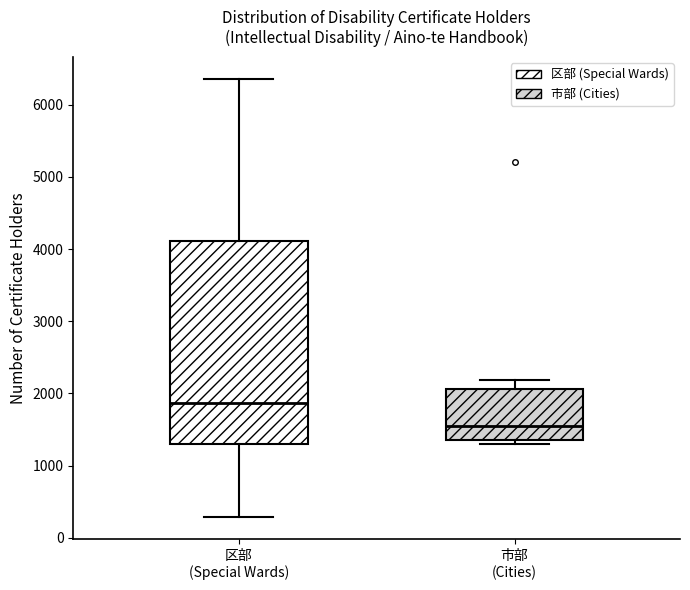

Where is the lower edge of the box for 市部 (Cities) on the y-axis? The values are not printed on the chart, so give them approximately, as read against the axis.

1400